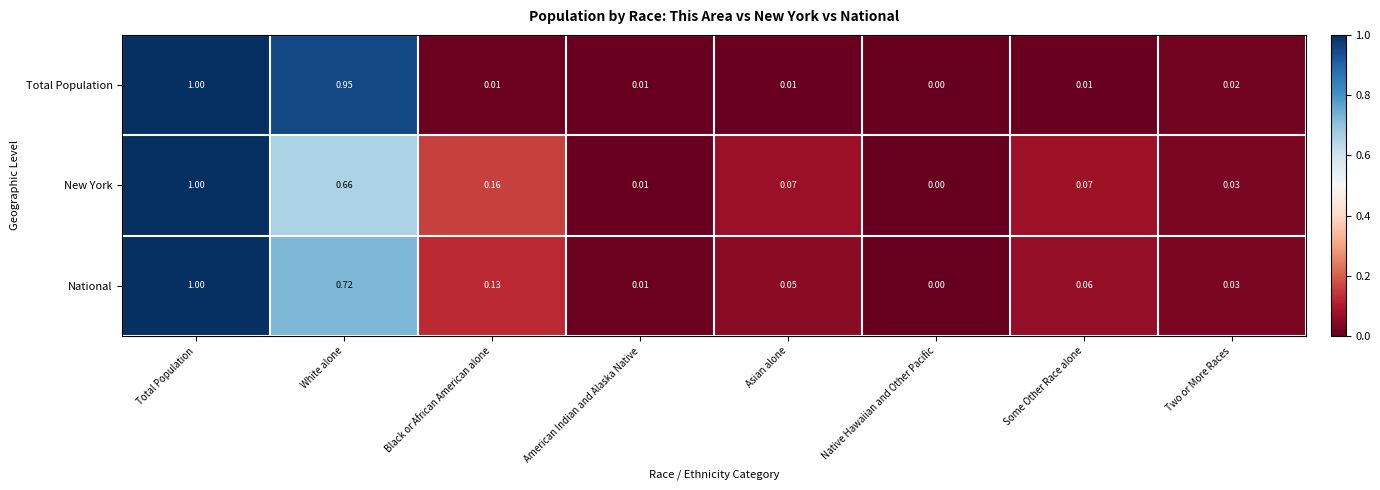

Count the number of categories in the chart.

8